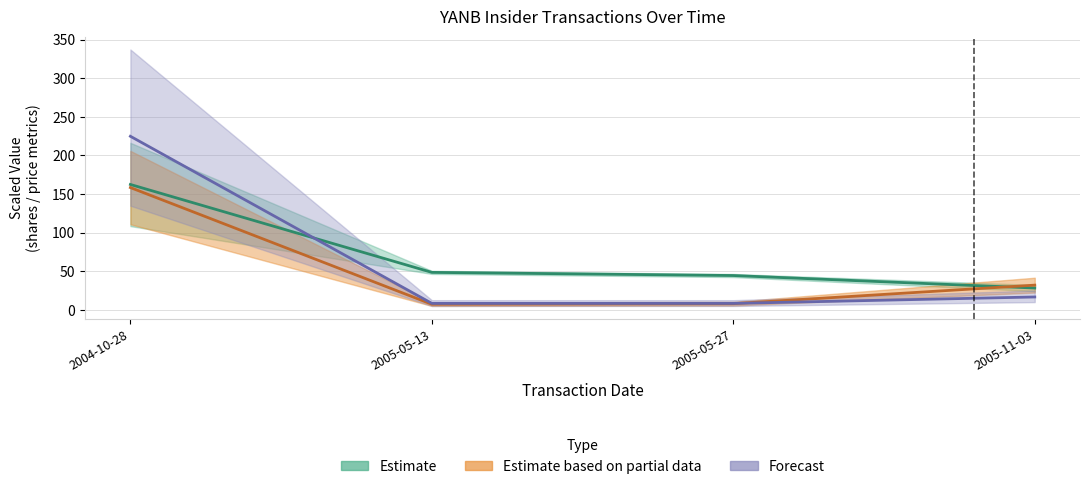

What is the label of the 4th point from the right?

2004-10-28